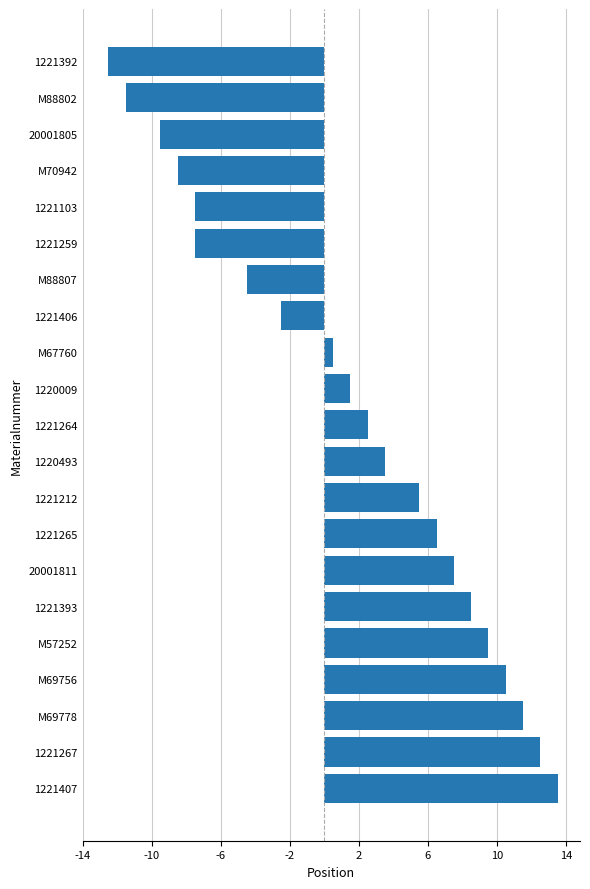

What is the label of the 20th bar from the bottom?

M88802